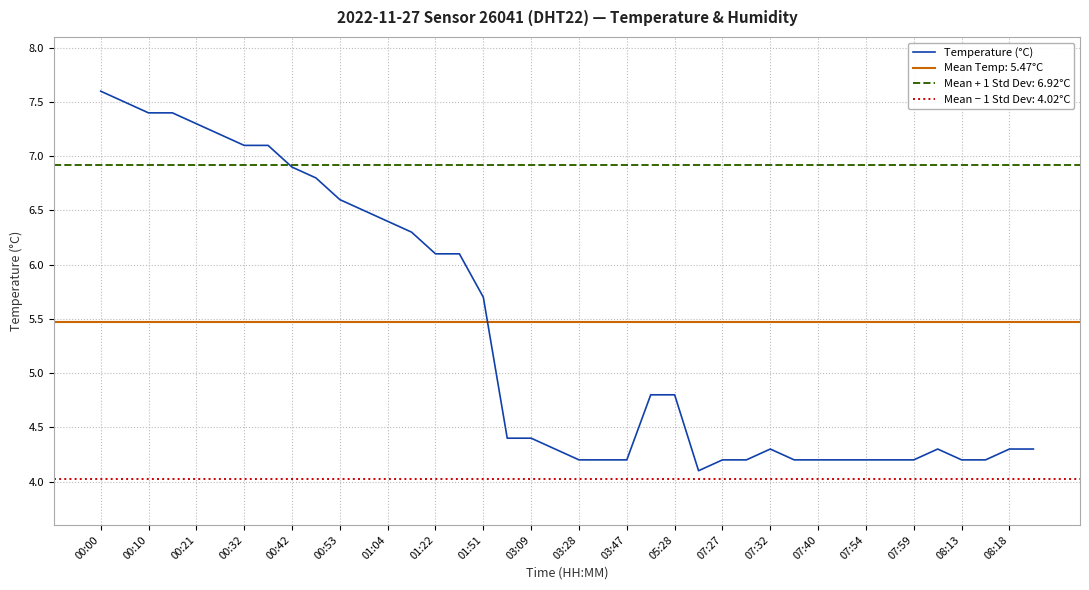

The Temperature (°C) series shows 3.6 at 00:32. True or false?

False